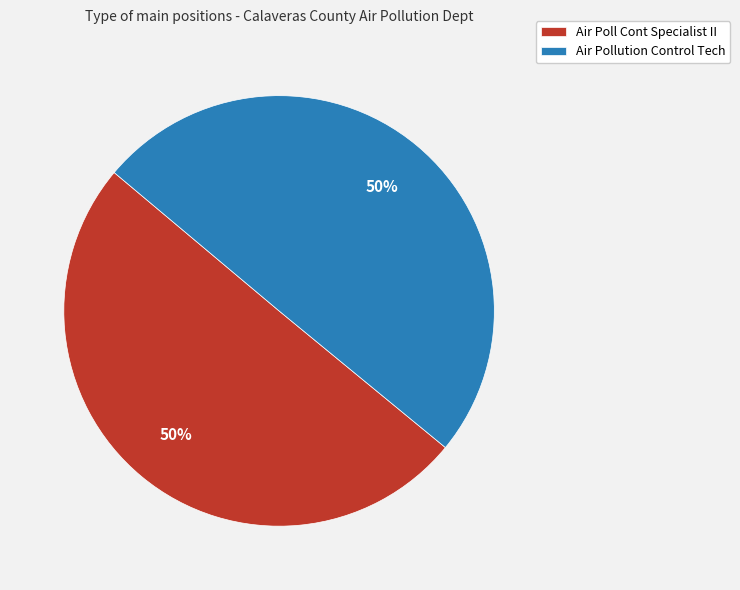

How many segments does this pie chart have?

2